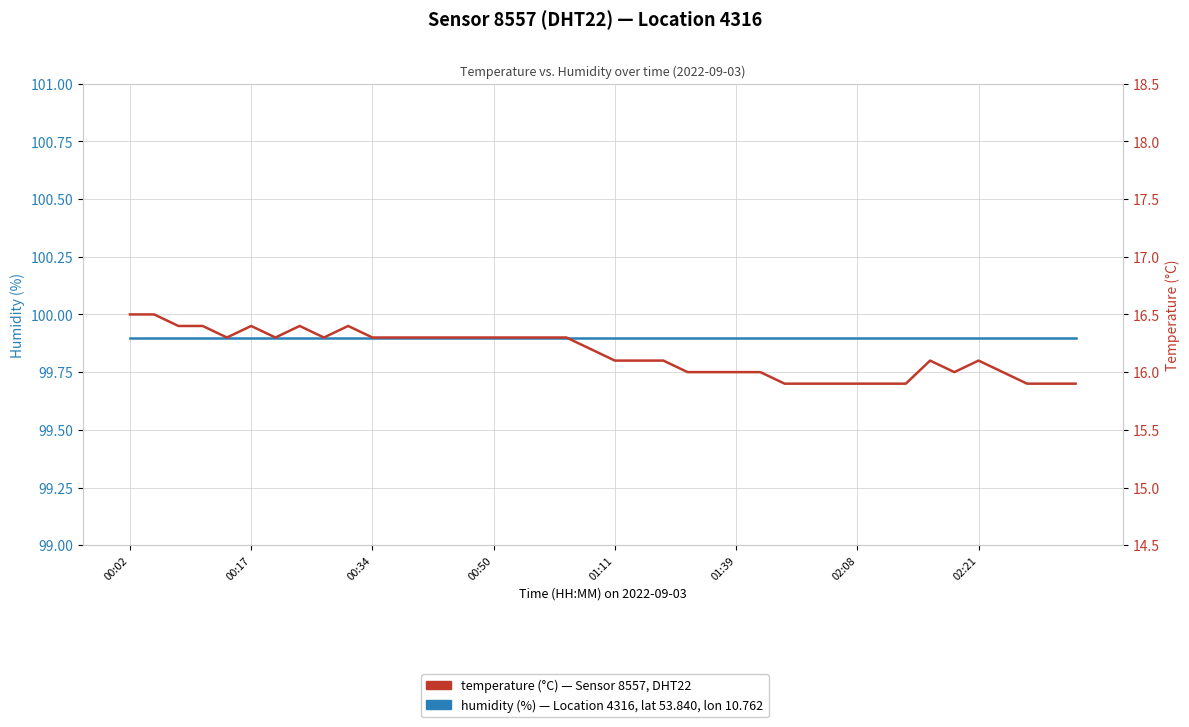

What is the sum of all humidity values?

3996.0